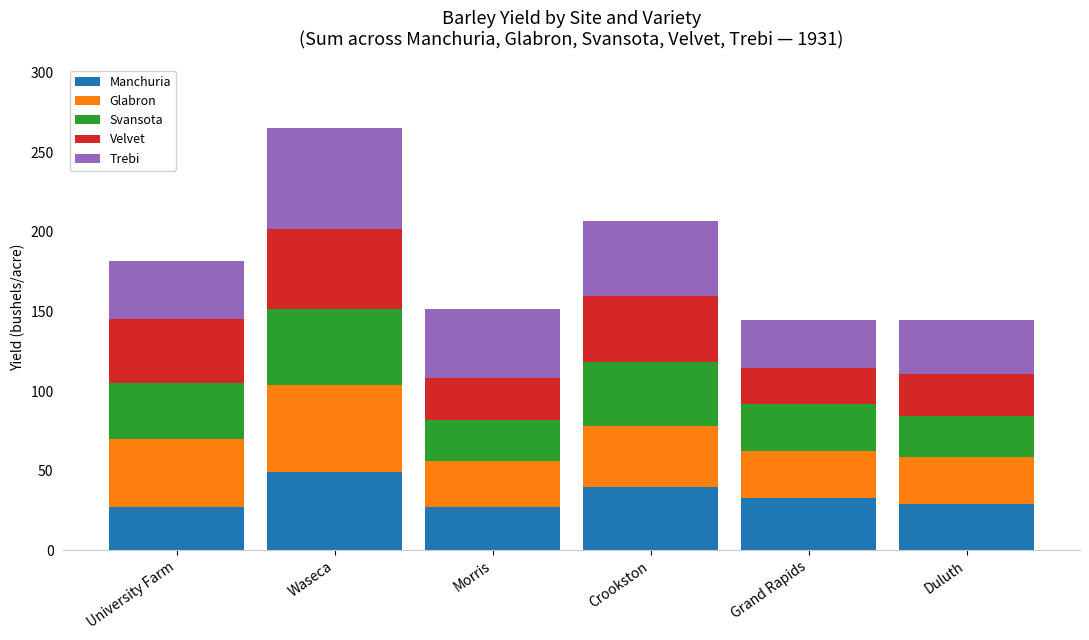

At which category is the sum across all series the highest?

Waseca